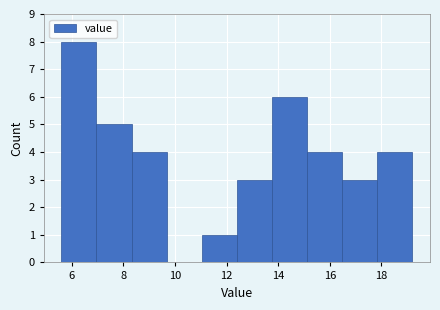

Reading left to right, list every bar in this chart as the range it spans on the x-axis followed by its height. Neither the bar edges nor the heights are printed on the chart, so give them approximately, as read against the axes.

5.60 to 6.96: 8
6.96 to 8.32: 5
8.32 to 9.68: 4
9.68 to 11.04: 0
11.04 to 12.40: 1
12.40 to 13.76: 3
13.76 to 15.12: 6
15.12 to 16.48: 4
16.48 to 17.84: 3
17.84 to 19.20: 4